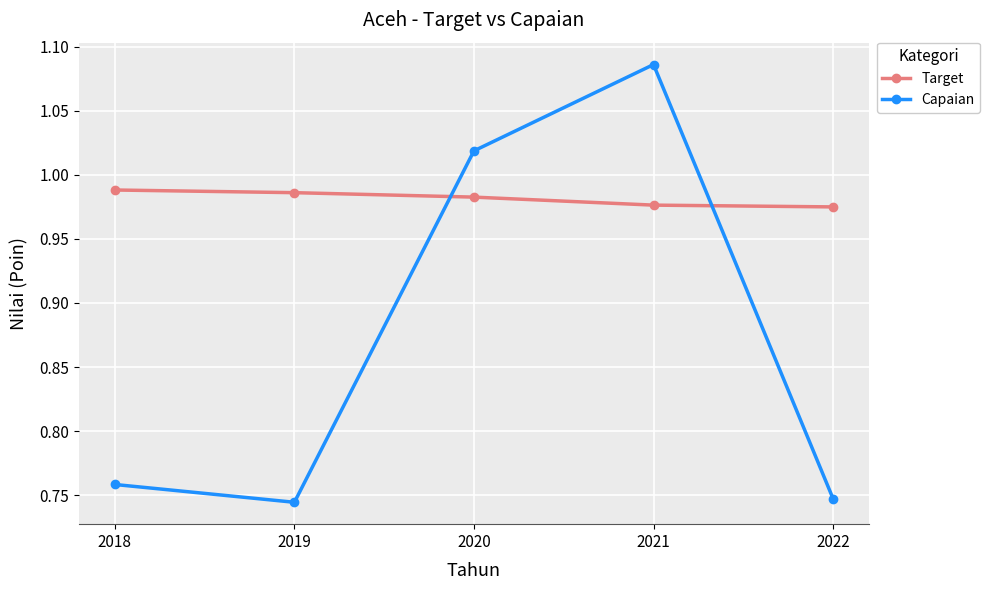

At which category does Capaian reach its first local valley?

2019